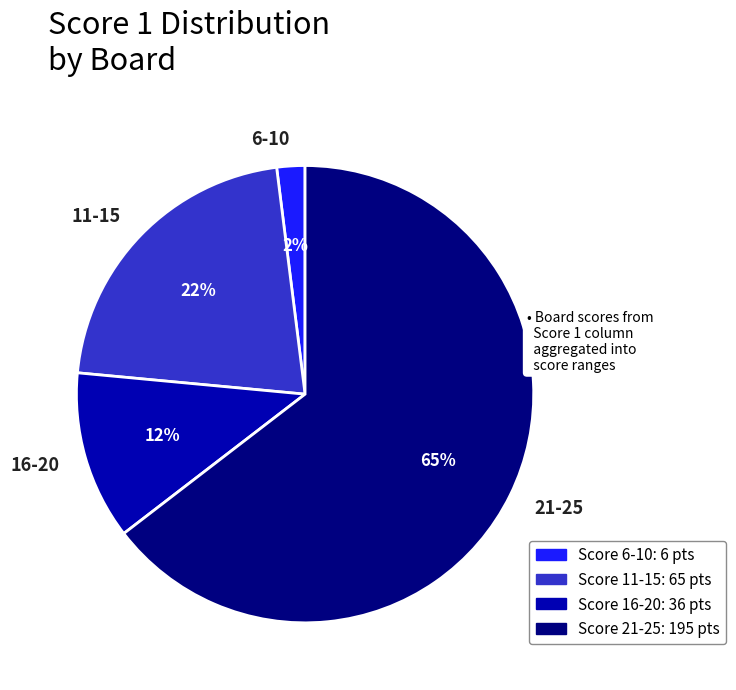

Is there any slice that represents more than half of the pie?

Yes